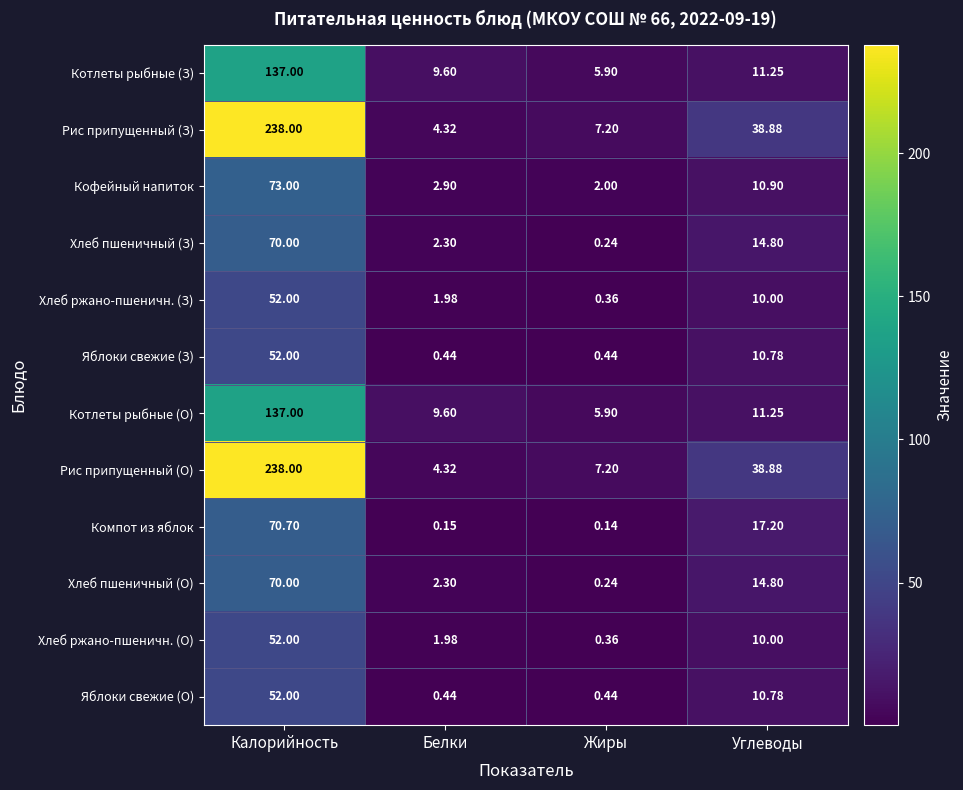

Rank the categories by Хлеб ржано-пшеничн. (З) value from highest to lowest.

Калорийность, Углеводы, Белки, Жиры